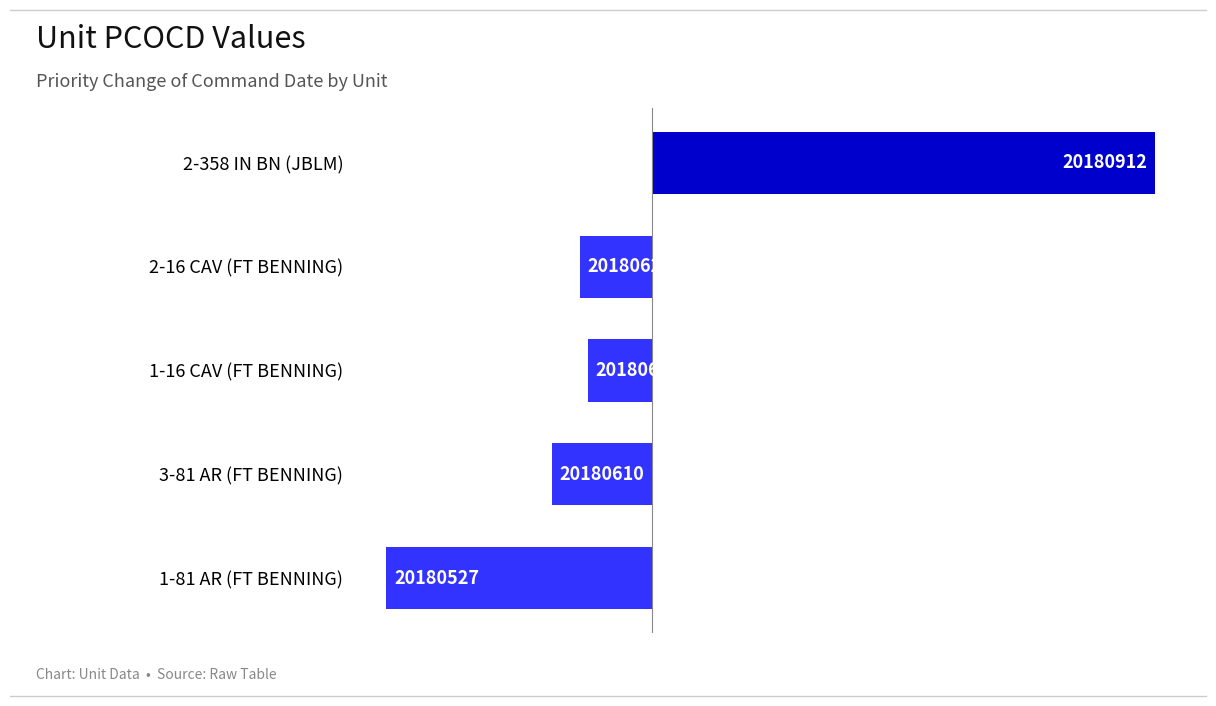

Are the bars horizontal?

Yes